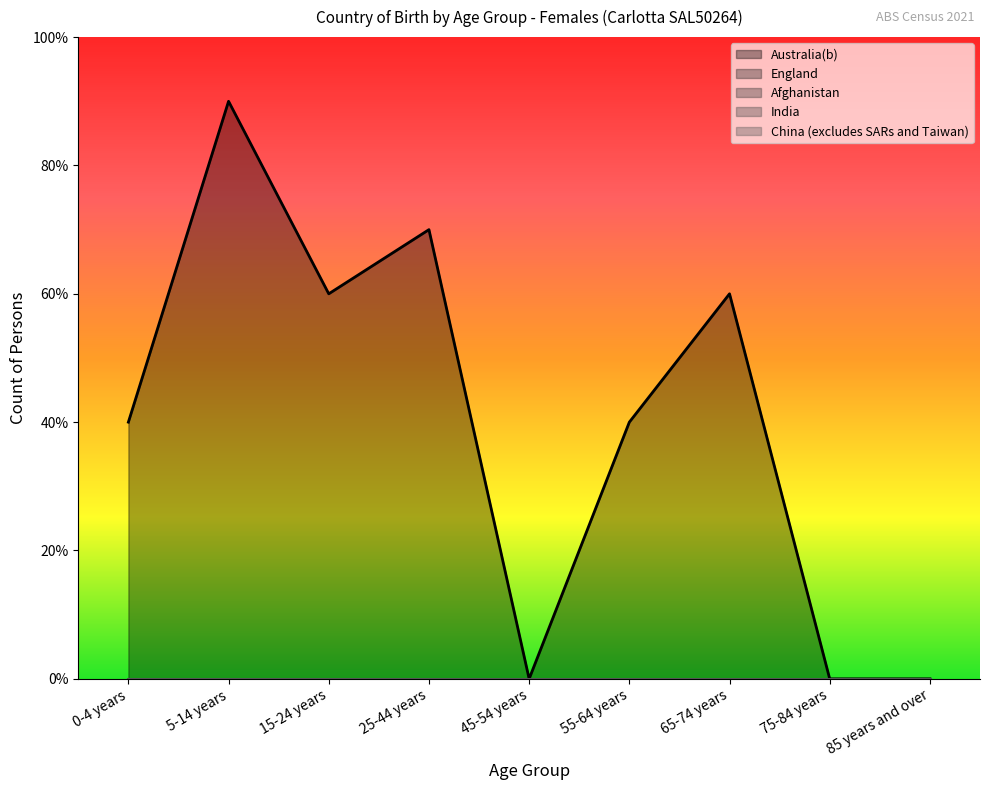

True or false: England and China (excludes SARs and Taiwan) cross at least once.

False